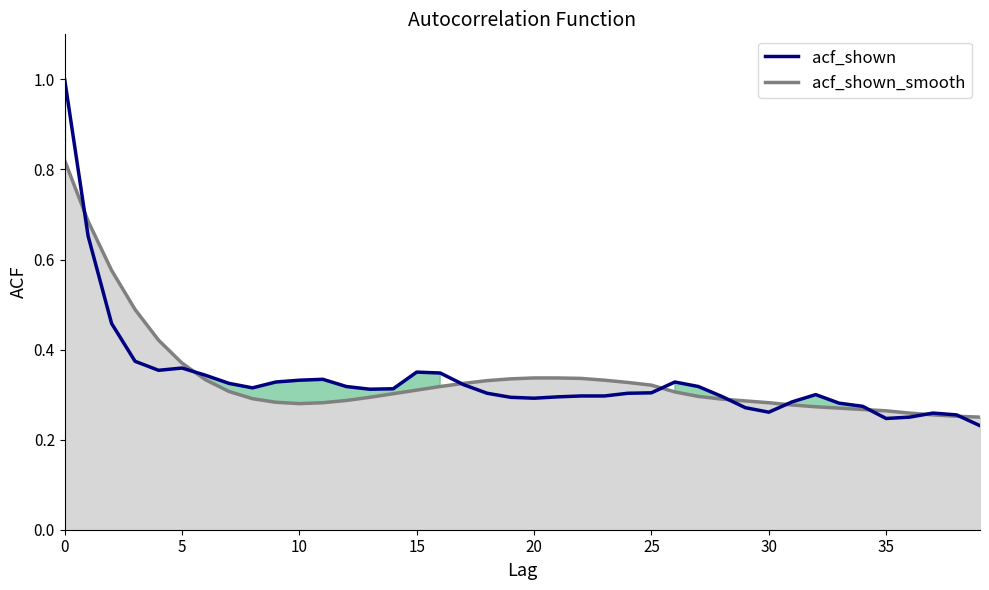

Between 36 and 9, which is larger?

9